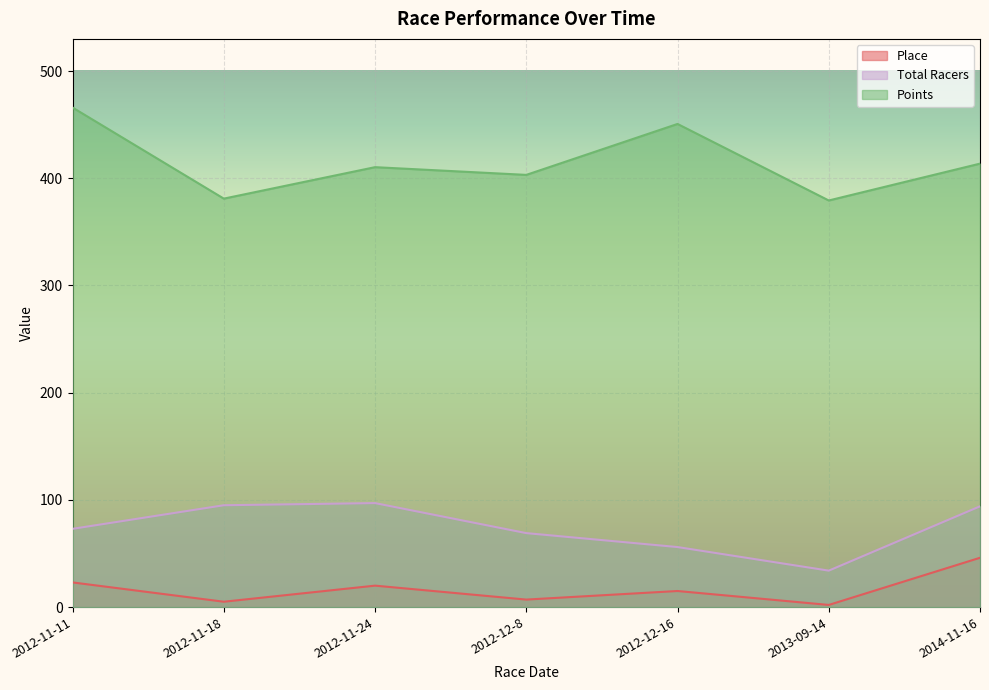

What is the label of the 3rd point from the left?

2012-11-24